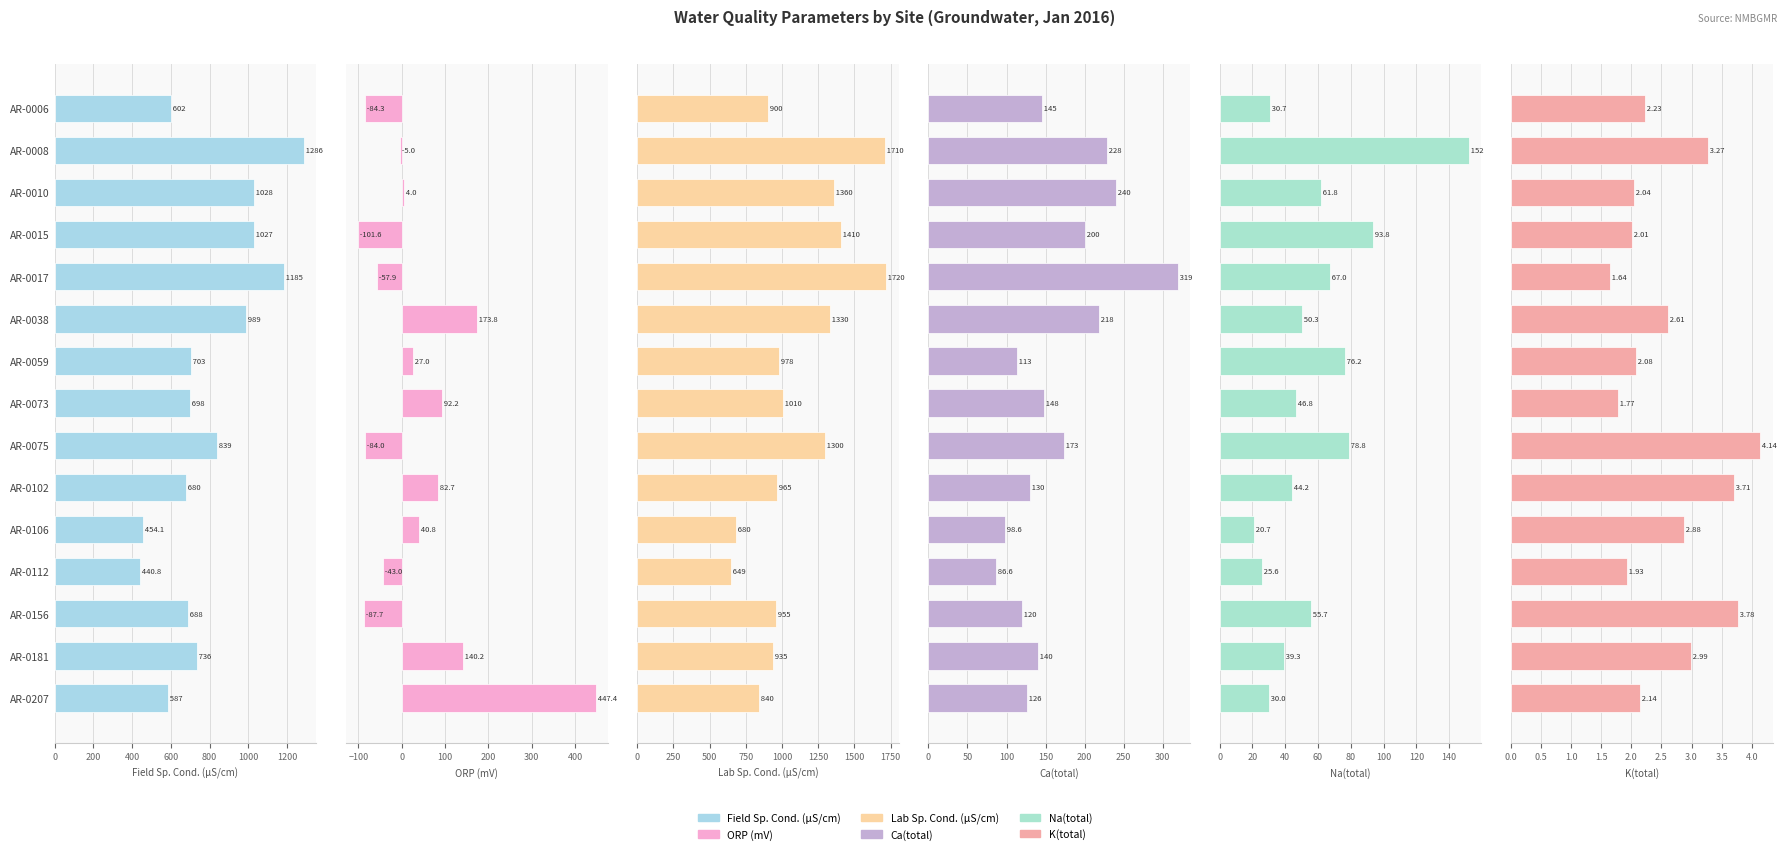

Between AR-0038 and AR-0112, which series saw the biggest shift?

Lab Sp. Cond. (µS/cm)